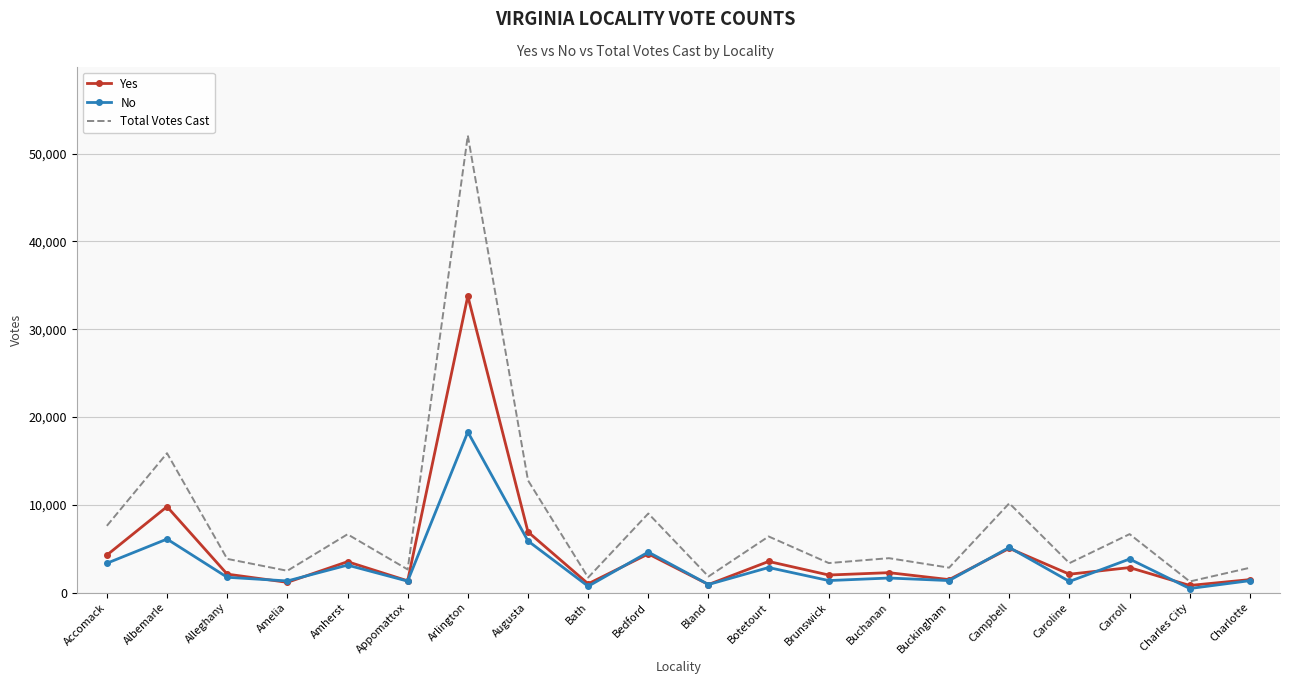

Is it true that Total Votes Cast equals 4523 at Carroll?

False